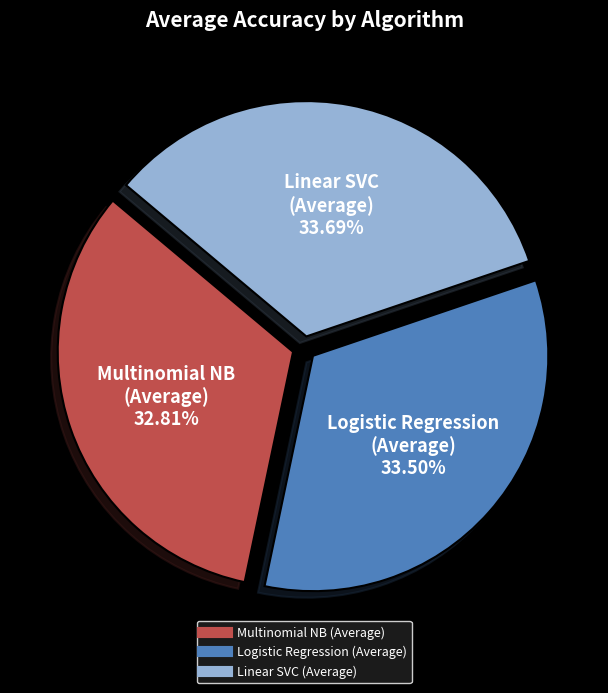

Do Linear SVC (Average) and Logistic Regression (Average) together represent more than half of the pie?

Yes